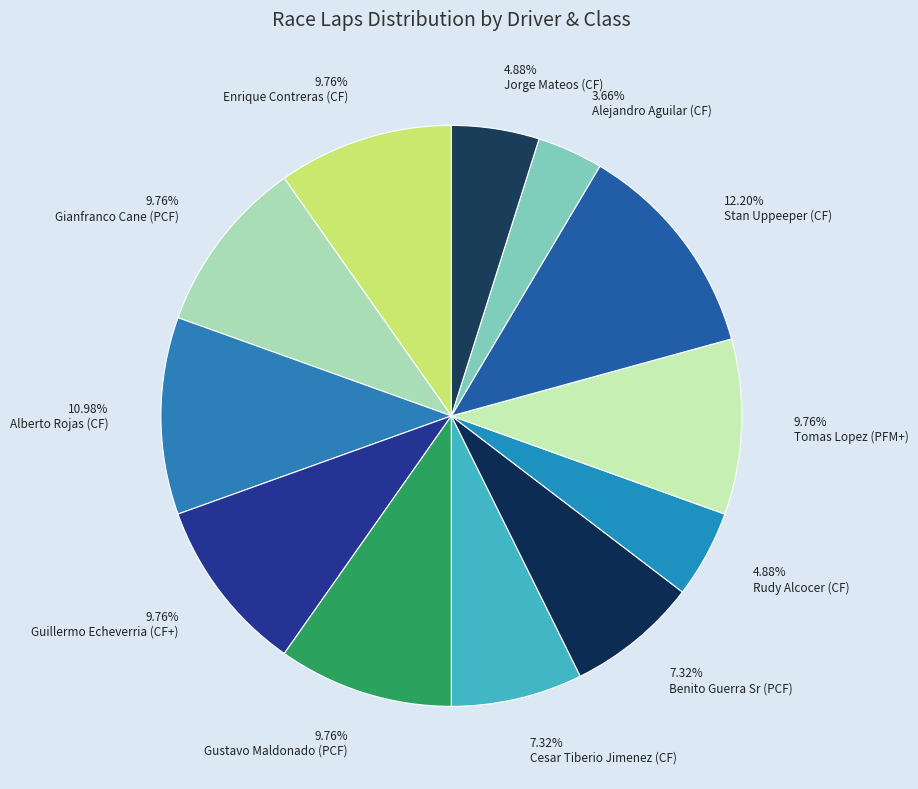

Count the number of slices in the pie.

12